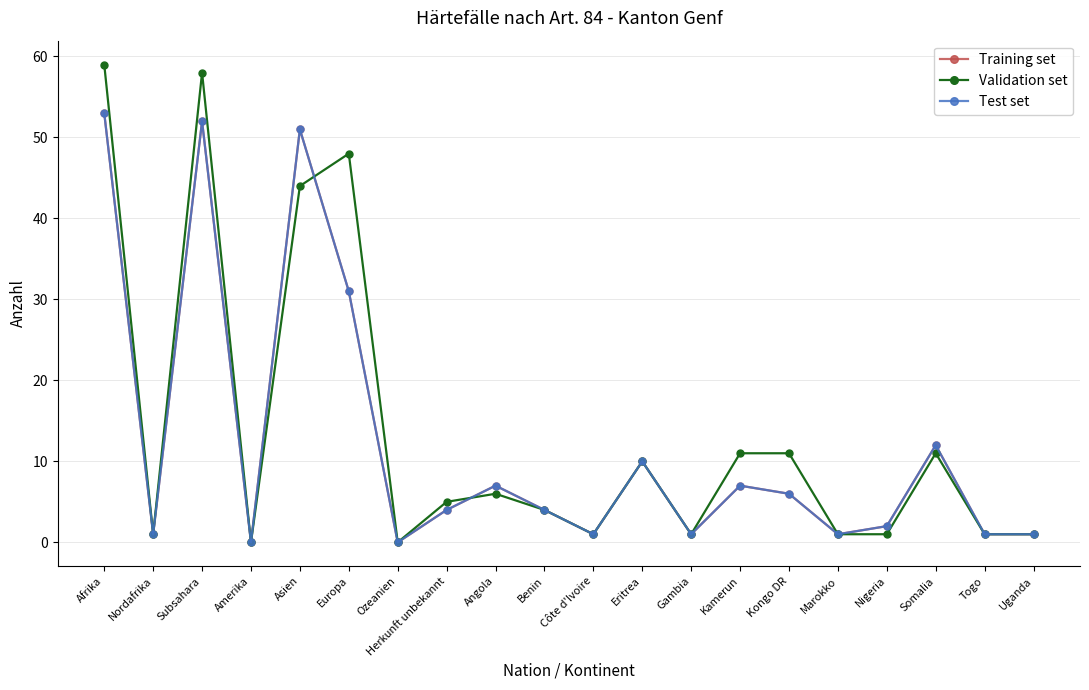

Does the chart have visible grid lines?

Yes